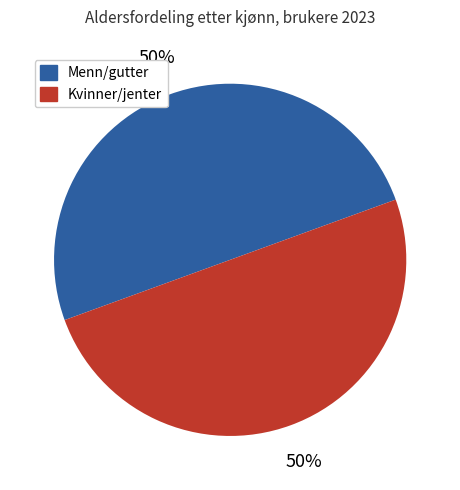

What is the ratio of the value at Kvinner/jenter to the value at Menn/gutter?

1.0